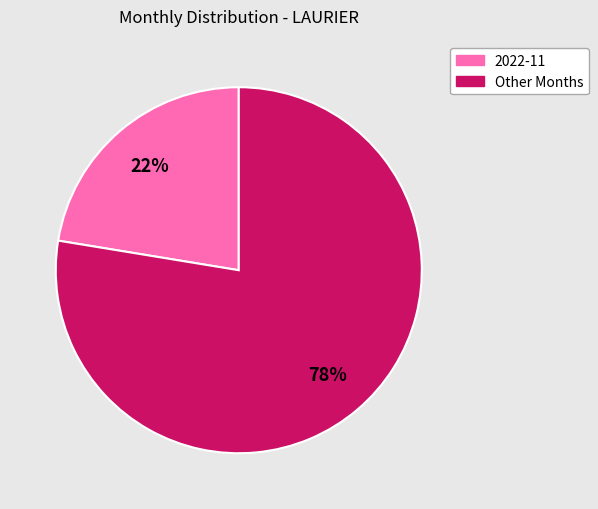

To the nearest percent, what is the average slice percentage?

50%